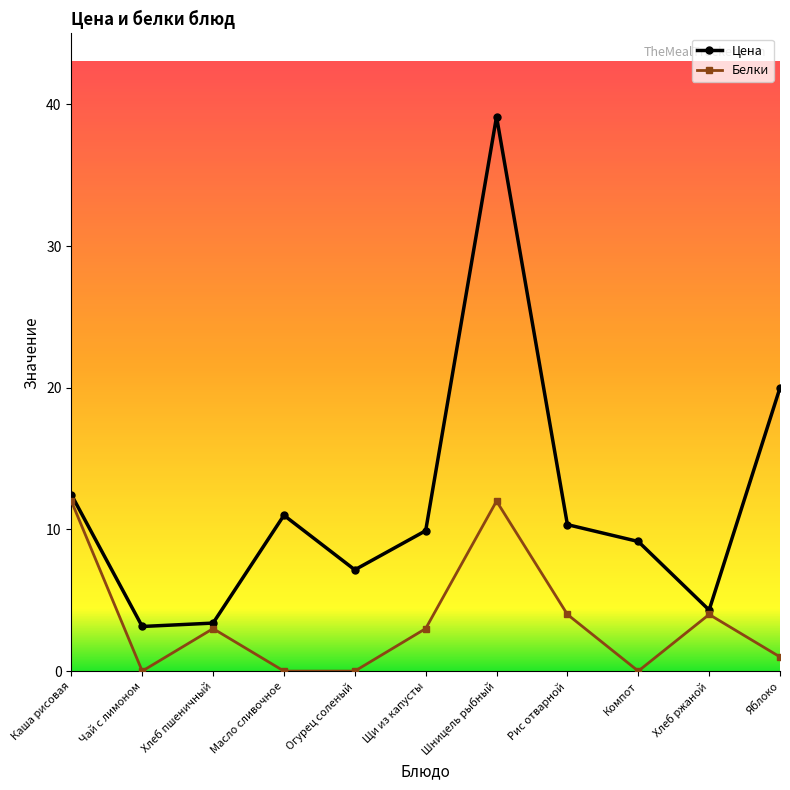

What is the label of the 2nd point from the right?

Хлеб ржаной